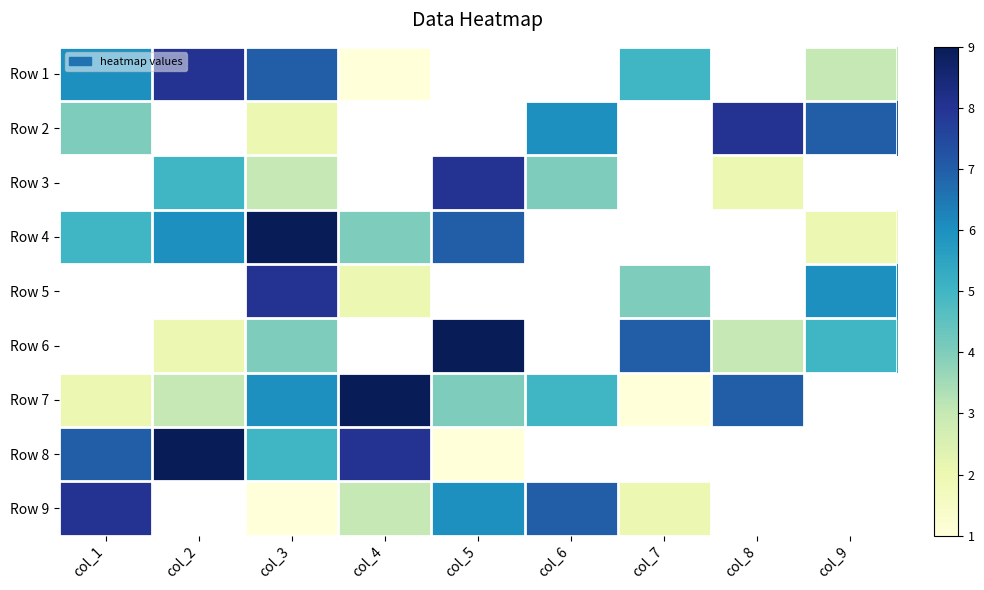

Which has a higher value, col_2 or col_4?

col_2